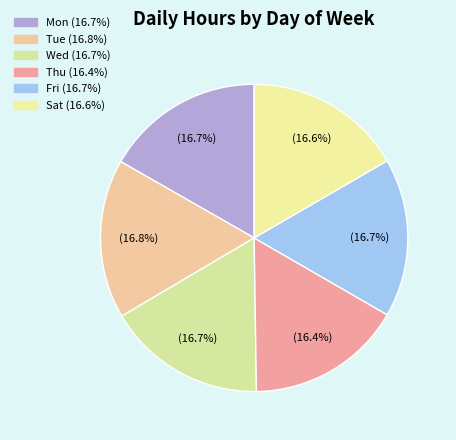

How many segments does this pie chart have?

6